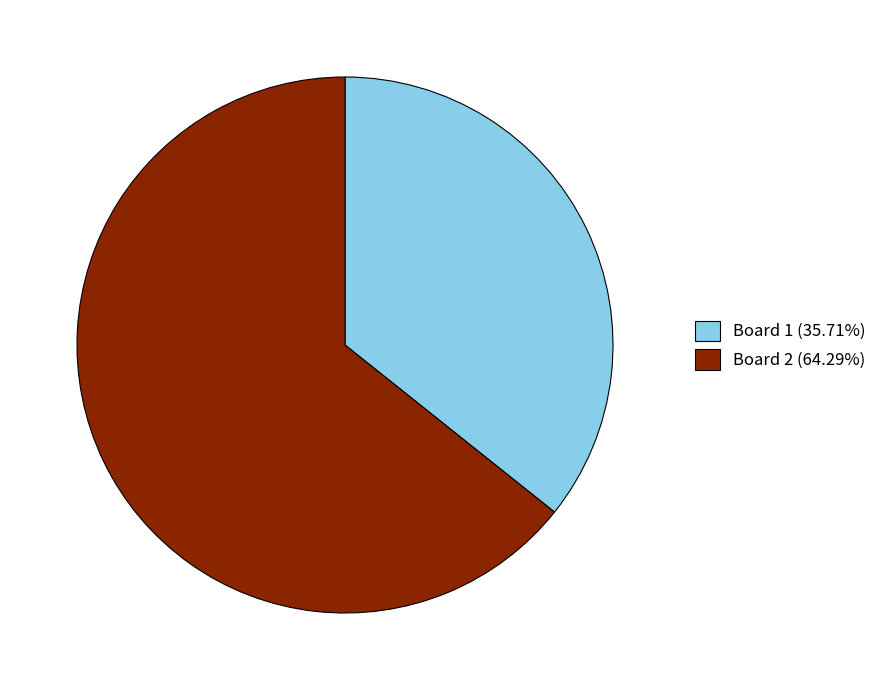

Is the sum of Board 2 (64.29%) and Board 1 (35.71%) greater than half?

Yes